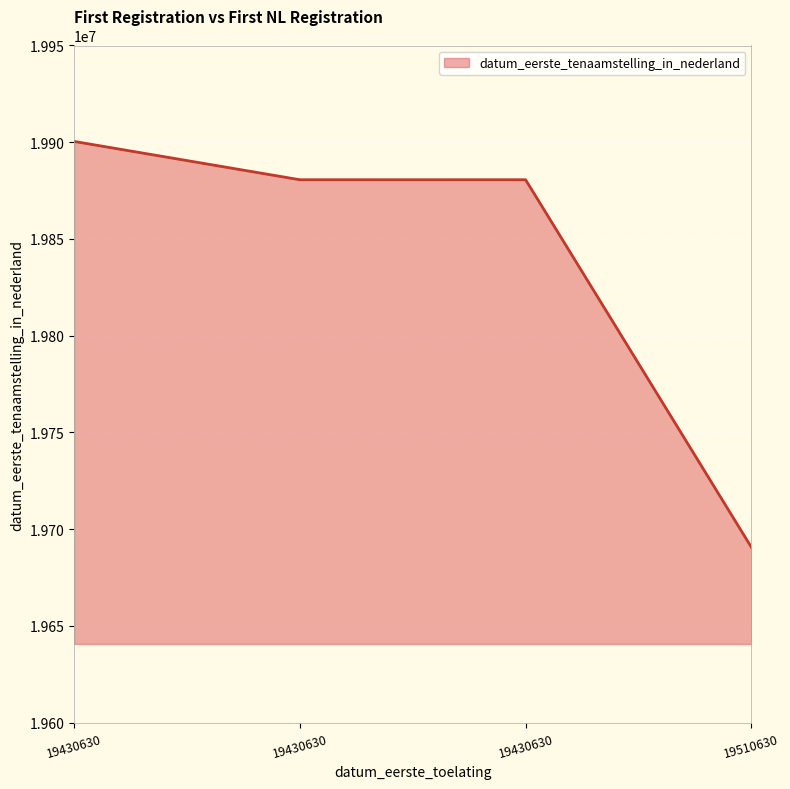

Rank the categories by value from highest to lowest.

19430630, 19430630, 19430630, 19510630